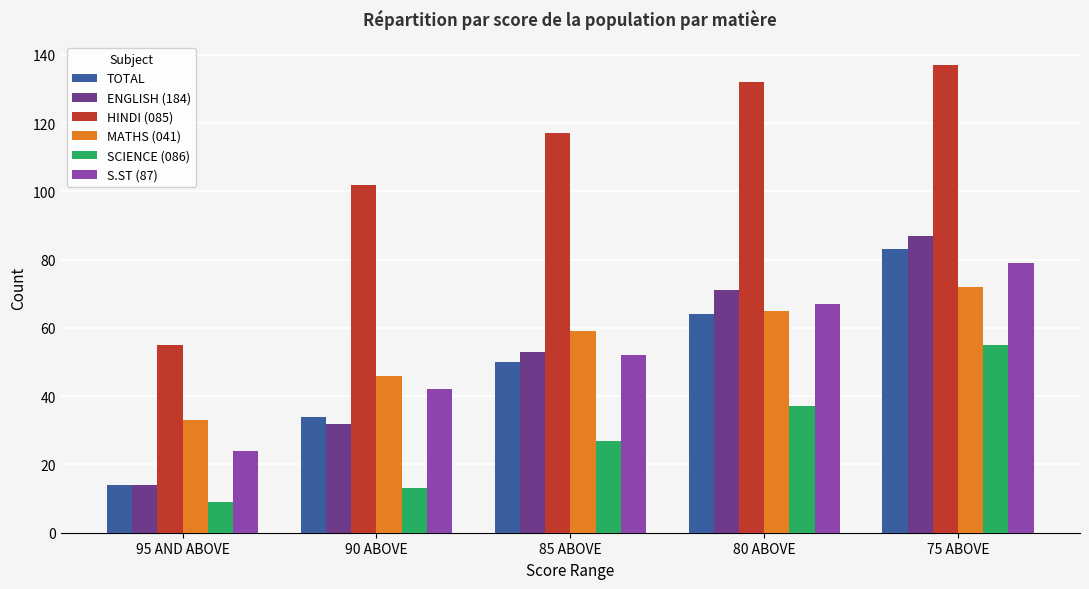

What is the label of the 1st bar from the right?

75 ABOVE